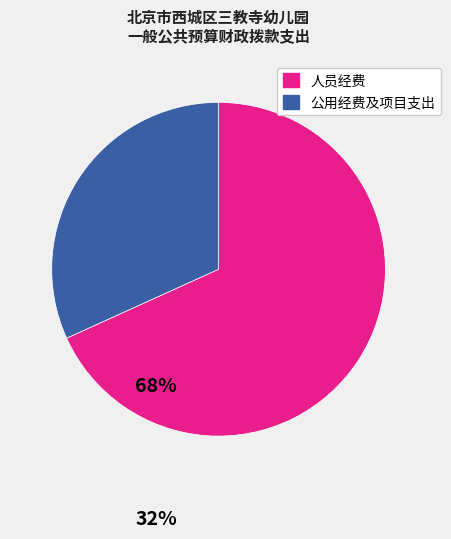

The 人员经费 slice represents 68% of the pie. True or false?

True